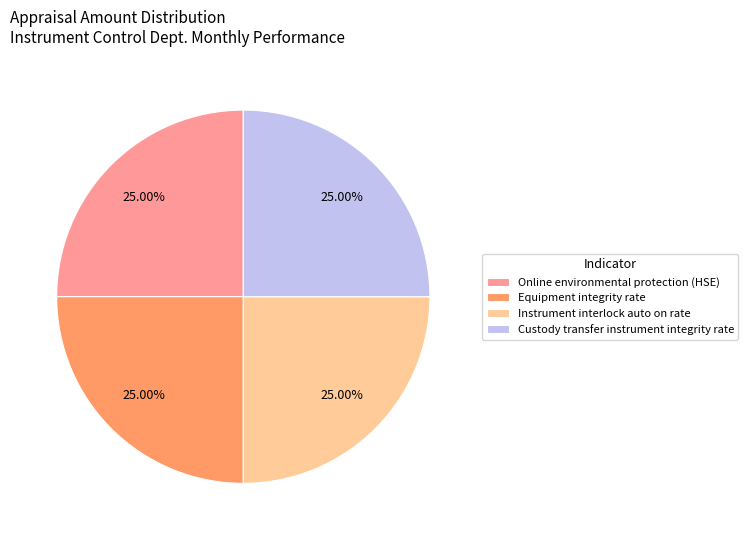

Is it true that Custody transfer instrument integrity rate is 25% of the pie?

True